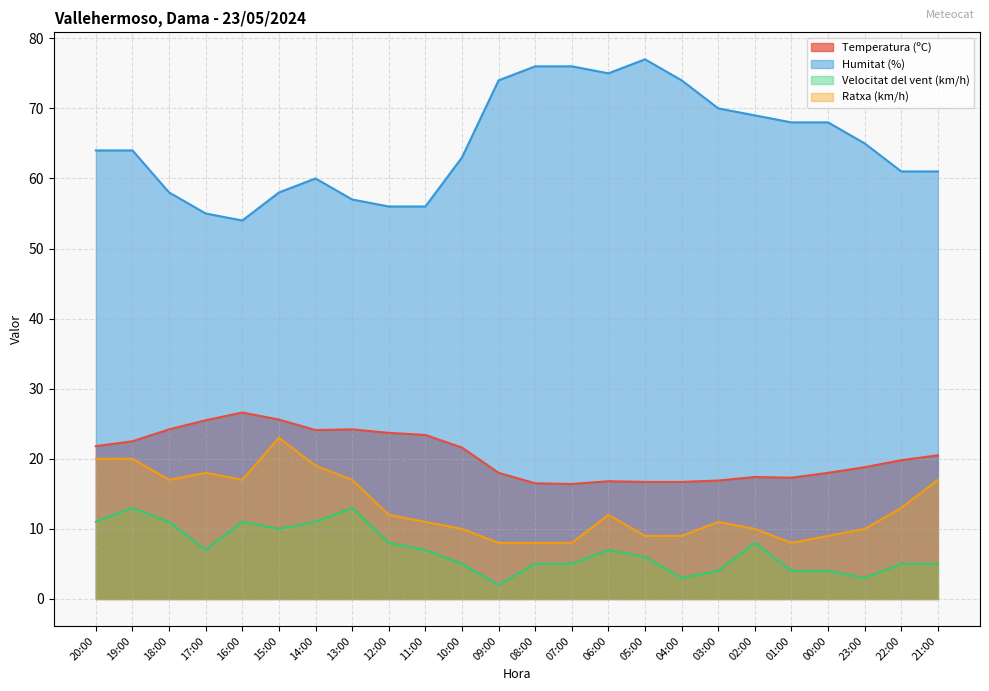

Is the value of Temperatura (ºC) at 17:00 greater than the value of Ratxa (km/h) at 00:00?

Yes